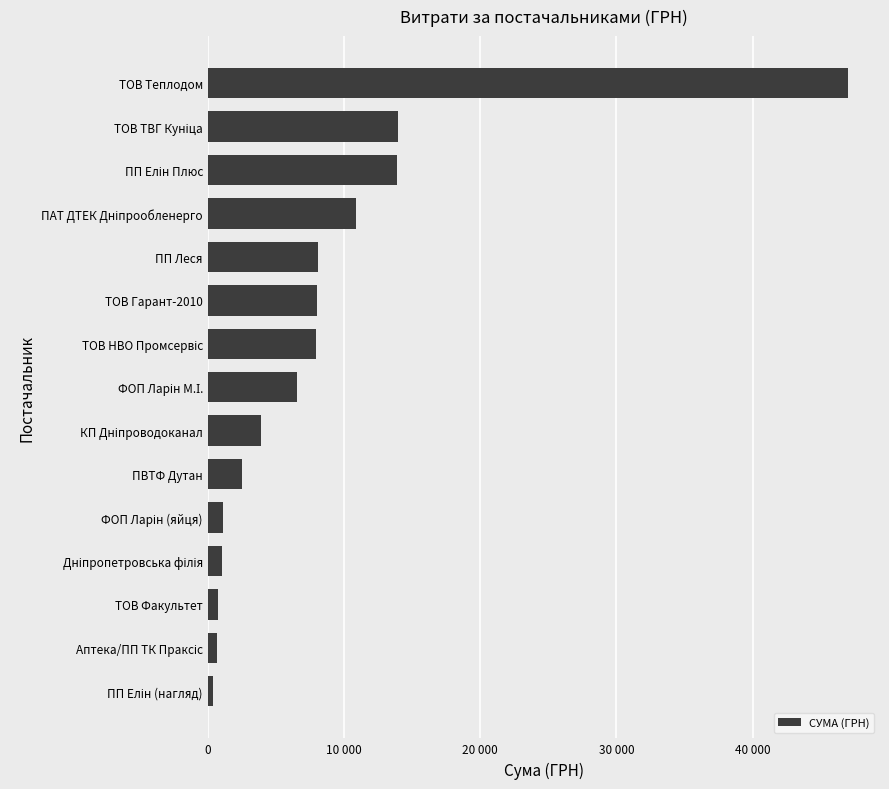

Are the bars horizontal?

Yes